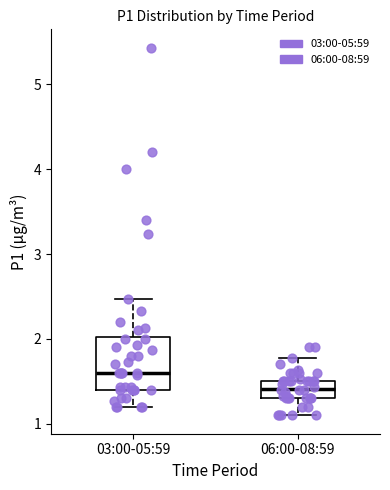

Which box has the lowest median line?

06:00-08:59